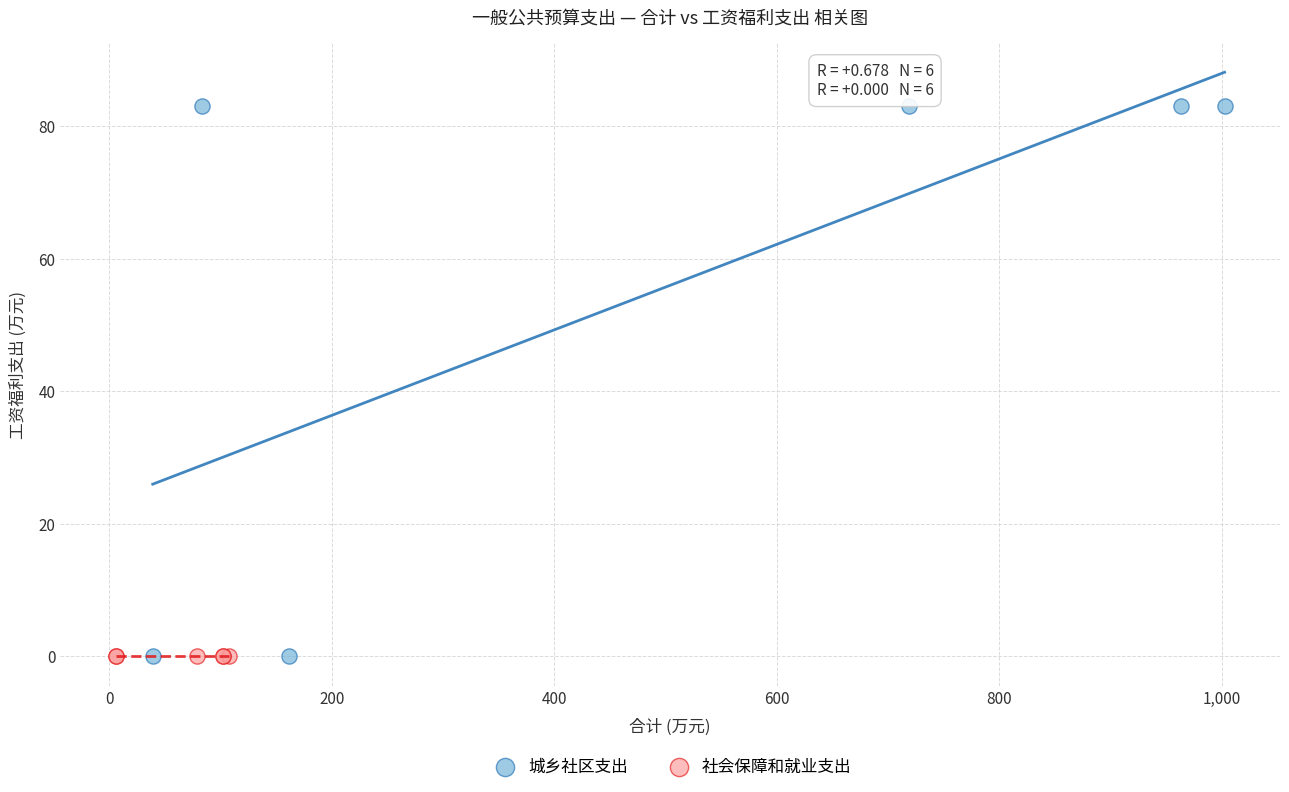

What are all the series names shown in the legend?

城乡社区支出, 社会保障和就业支出